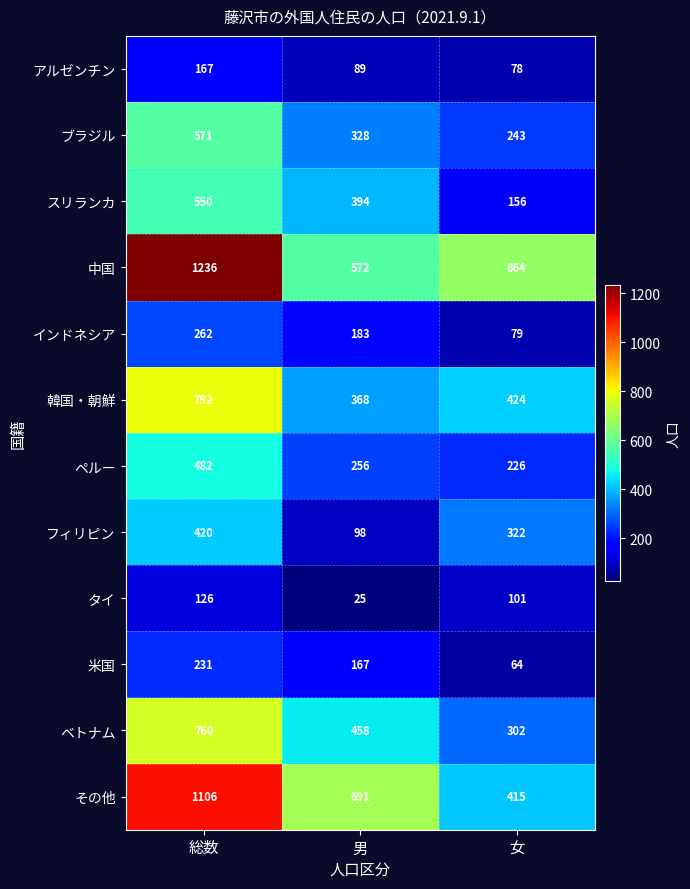

What is the approximate value of インドネシア at 総数, to the nearest 5?

260